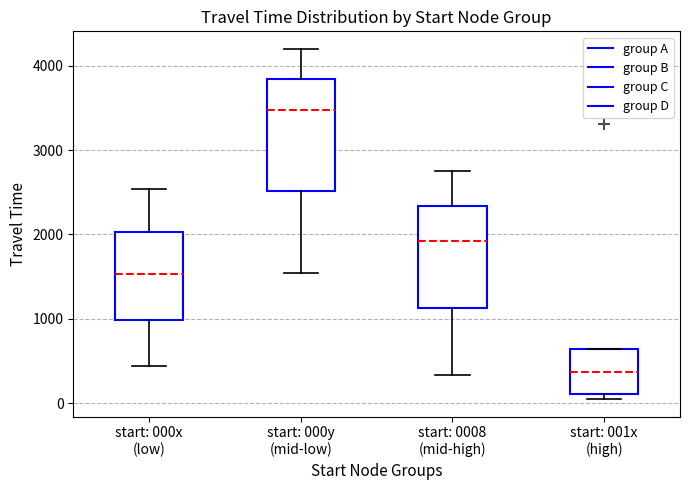

Reading left to right, transcribe this box plot: for each box, give where its median line is, the range the box spans, and where its two whiskers end, as read against the y-axis. The values are not printed on the chart, so give them approximately, as read against the axis.

start: 000x (low): median 1500, box 1000 to 2000, whiskers 400 to 2500
start: 000y (mid-low): median 3500, box 2500 to 3800, whiskers 1500 to 4200
start: 0008 (mid-high): median 1900, box 1100 to 2300, whiskers 300 to 2700
start: 001x (high): median 400, box 100 to 600, whiskers 100 (just below the box's lower edge) to 600